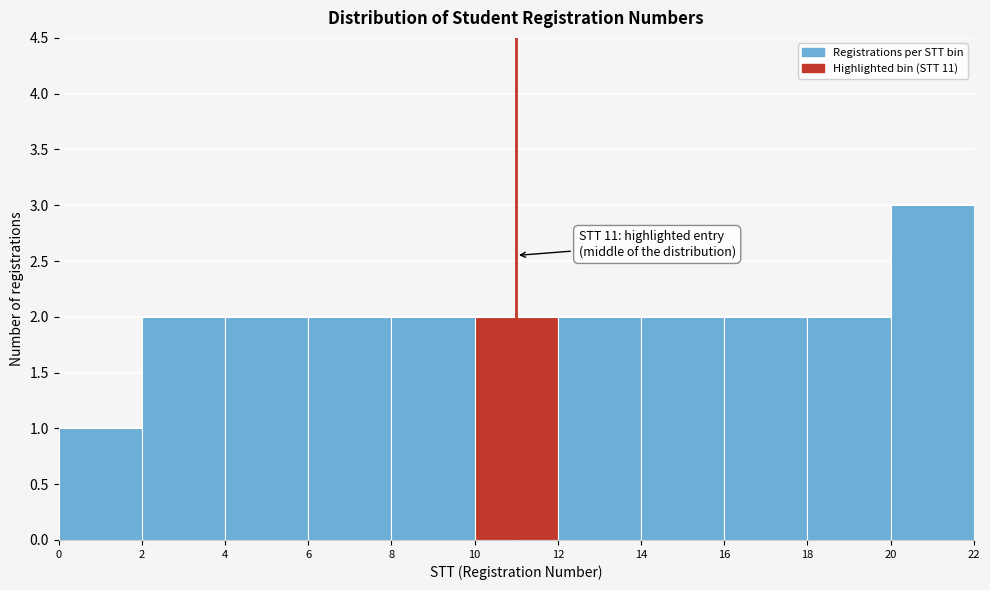

Over which range of the x-axis is the bar tallest?

20 to 22